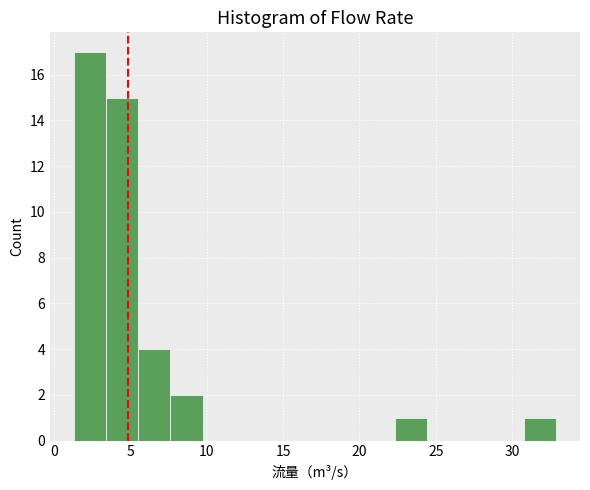

Over which range of the x-axis is the bar tallest?

1.5 to 3.5